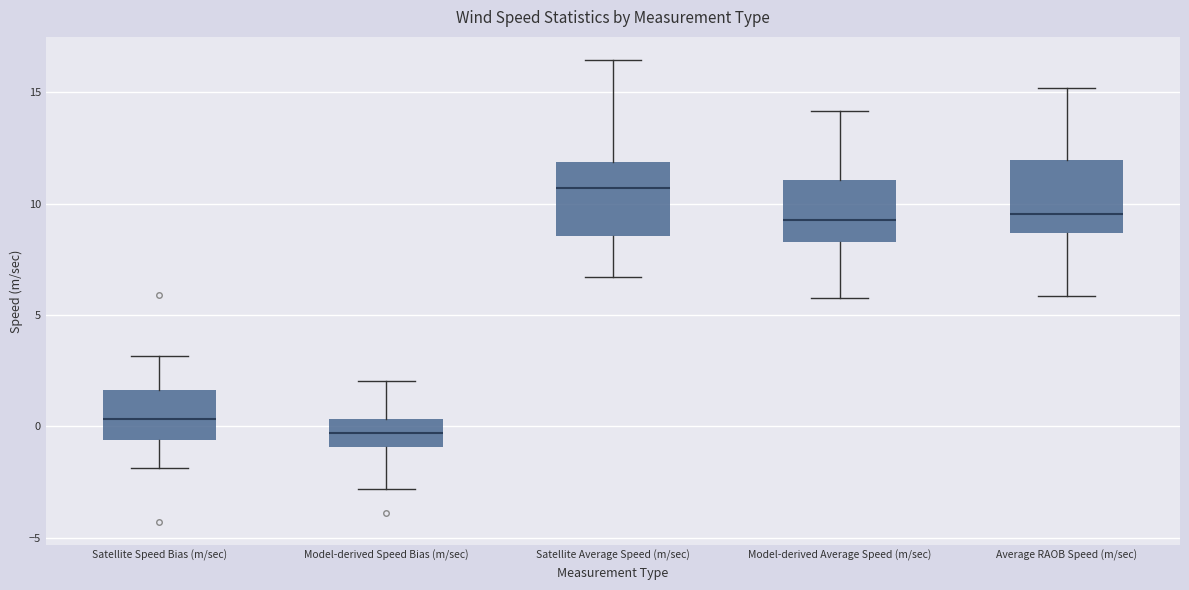

Where does the median line of the box for Satellite Speed Bias (m/sec) sit on the y-axis? The values are not printed on the chart, so give them approximately, as read against the axis.

0.5